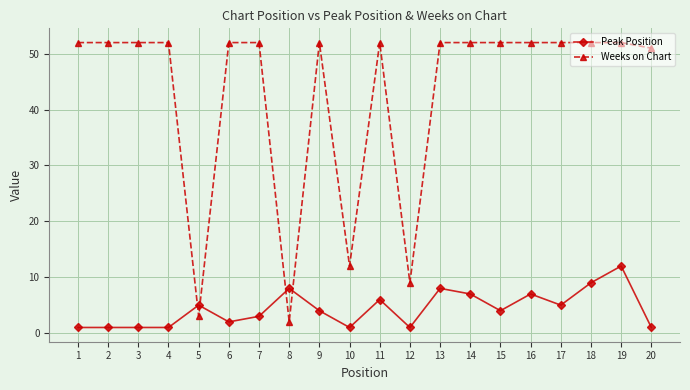

Does the chart display data point markers on the line(s)?

Yes